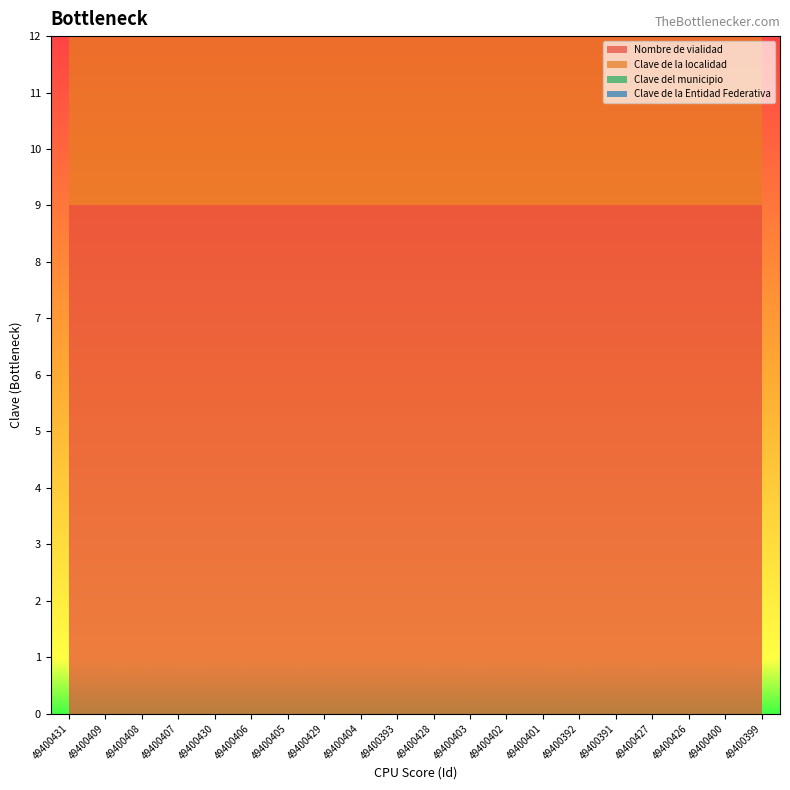

Reading right to left, what are all the values shown in this chart?

Nombre de vialidad: 49400399=9	49400400=9	49400426=9	49400427=9	49400391=9	49400392=9	49400401=9	49400402=9	49400403=9	49400428=9	49400393=9	49400404=9	49400429=9	49400405=9	49400406=9	49400430=9	49400407=9	49400408=9	49400409=9	49400431=9
Clave de la localidad: 49400399=9	49400400=9	49400426=9	49400427=9	49400391=9	49400392=9	49400401=9	49400402=9	49400403=9	49400428=9	49400393=9	49400404=9	49400429=9	49400405=9	49400406=9	49400430=9	49400407=9	49400408=9	49400409=9	49400431=9
Clave del municipio: 49400399=9	49400400=9	49400426=9	49400427=9	49400391=9	49400392=9	49400401=9	49400402=9	49400403=10	49400428=11	49400393=9	49400404=9	49400429=9	49400405=9	49400406=9	49400430=9	49400407=9	49400408=9	49400409=9	49400431=9
Clave de la Entidad Federativa: 49400399=9	49400400=9	49400426=9	49400427=9	49400391=9	49400392=9	49400401=9	49400402=9	49400403=9	49400428=9	49400393=9	49400404=9	49400429=9	49400405=9	49400406=9	49400430=9	49400407=9	49400408=9	49400409=9	49400431=9